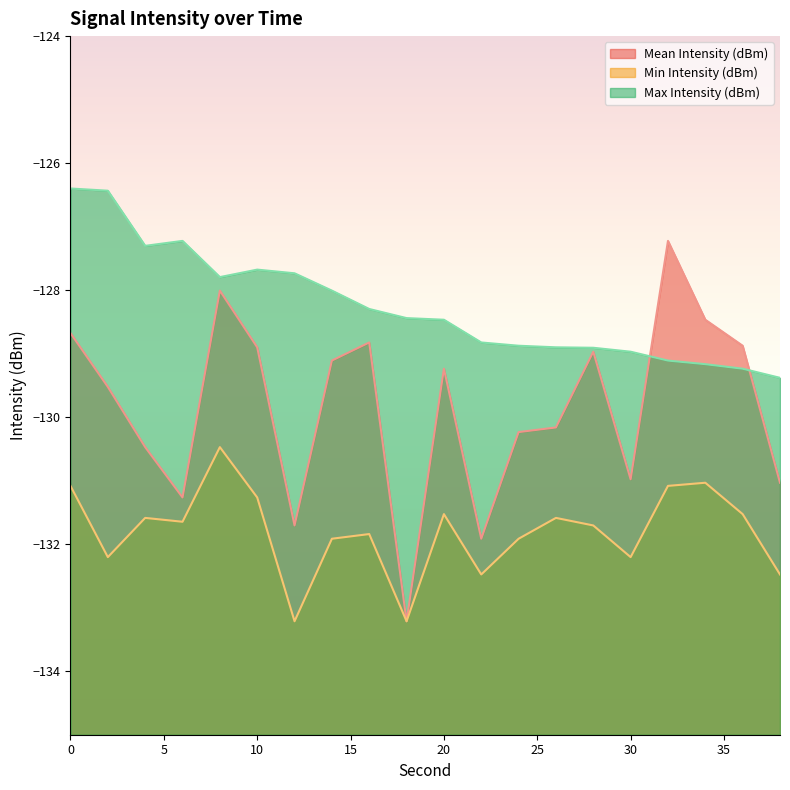

Rank the series by their maximum value, from lowest to highest.

Min Intensity (dBm), Mean Intensity (dBm), Max Intensity (dBm)